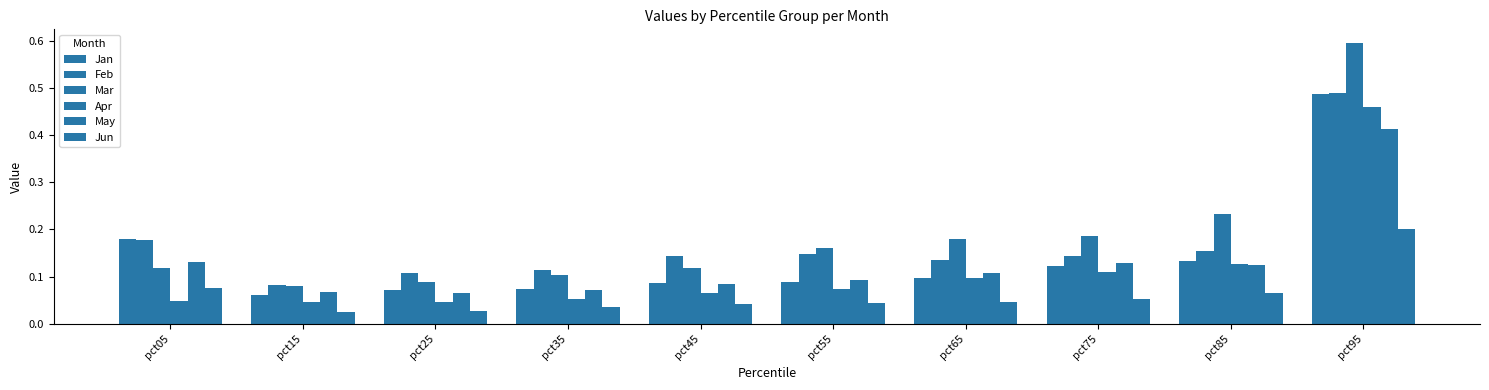

How many bars are there in each group?

6